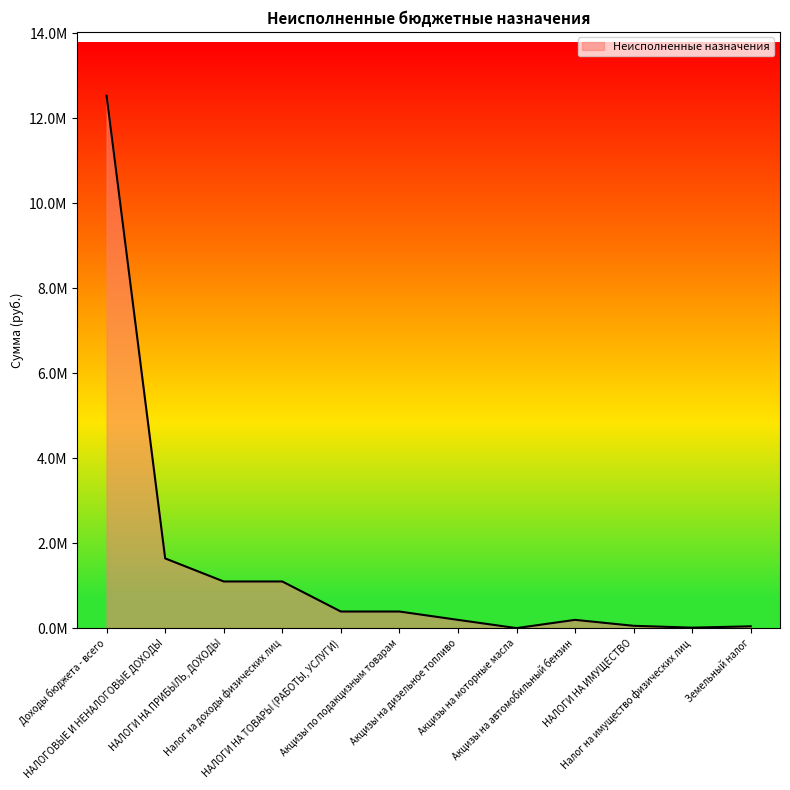

The chart shows a value of 91243.1 at НАЛОГИ НА ИМУЩЕСТВО. True or false?

False